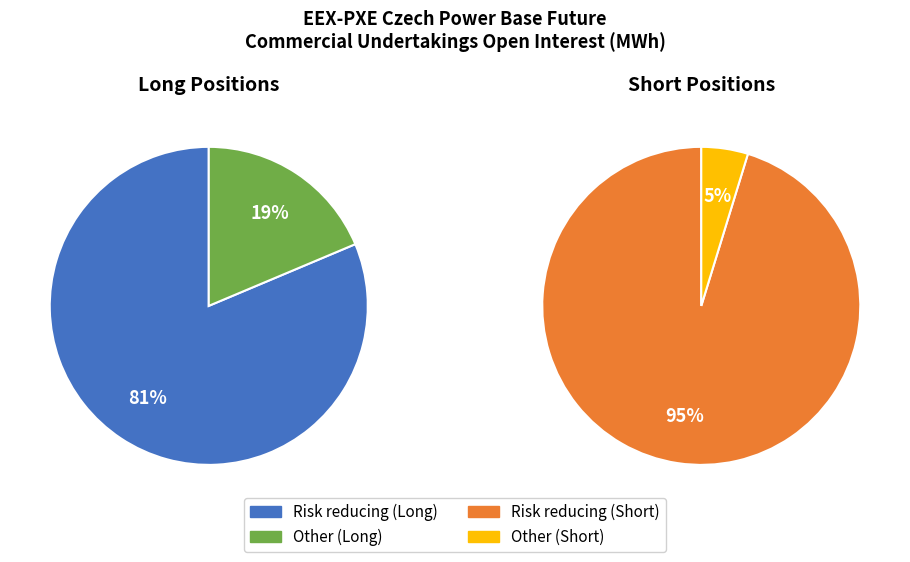

What is the change in value from Risk reducing (Long) to Other (Short)?

-11372103